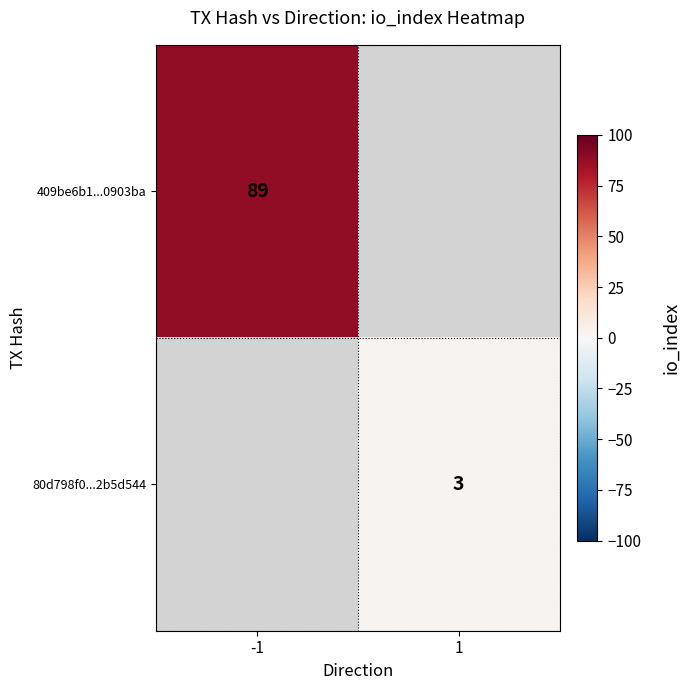

What is the greatest value displayed?

89.0